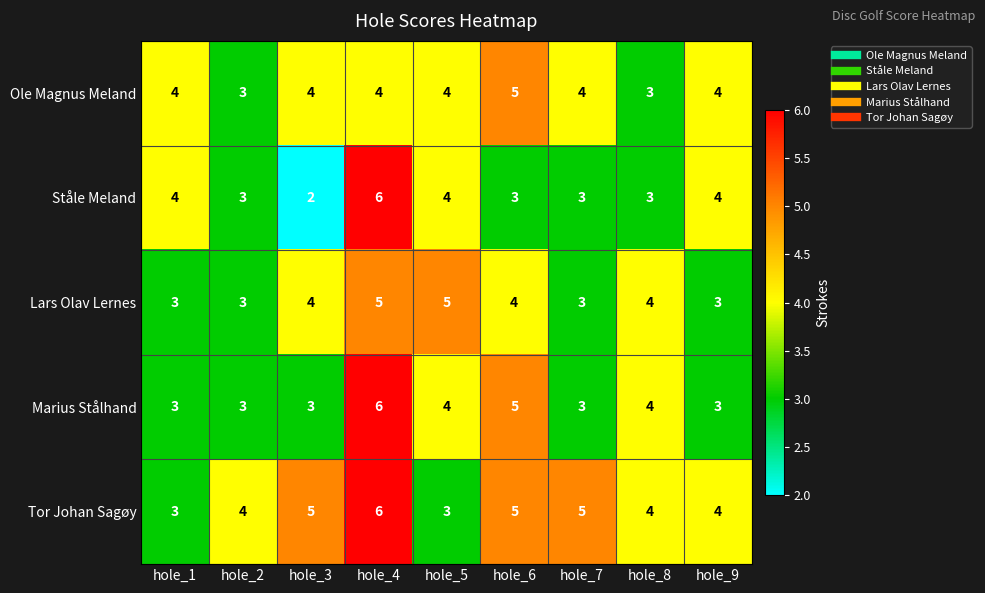

What is the minimum value shown in the chart?

2